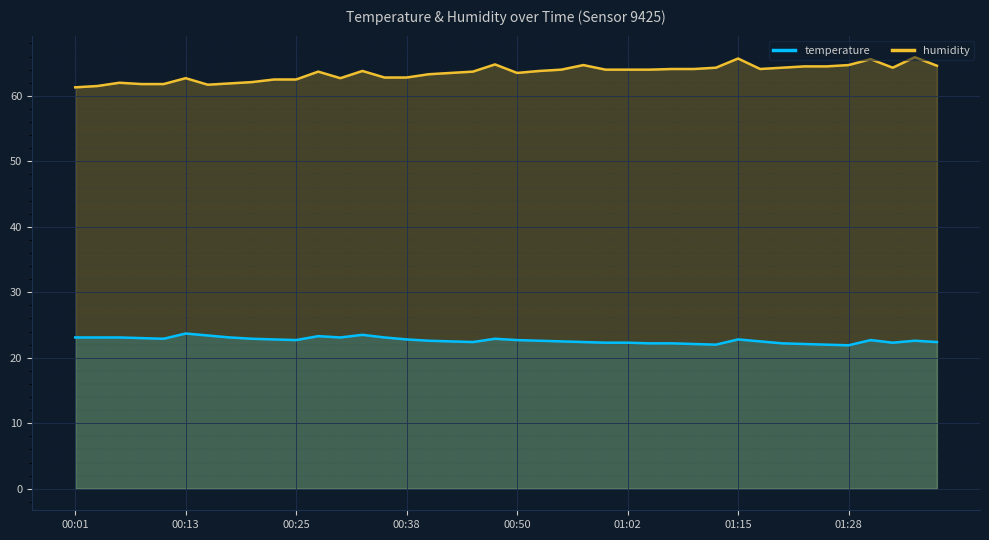

List the series in order of their overall mean, lowest first.

temperature, humidity